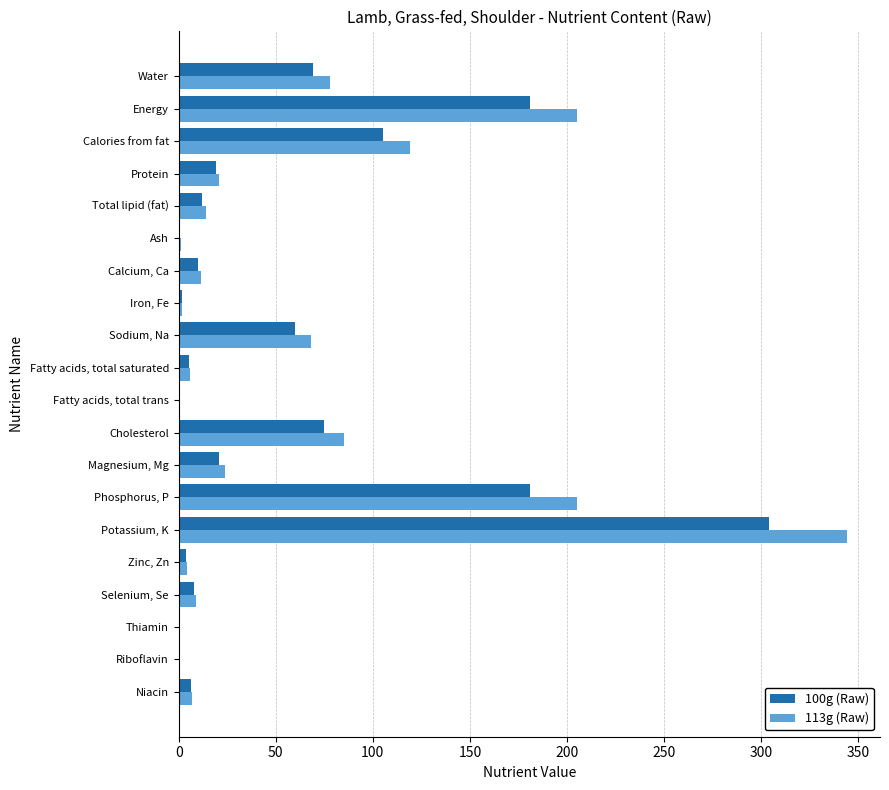

Is the value of 113g (Raw) at Energy greater than the value of 100g (Raw) at Cholesterol?

Yes